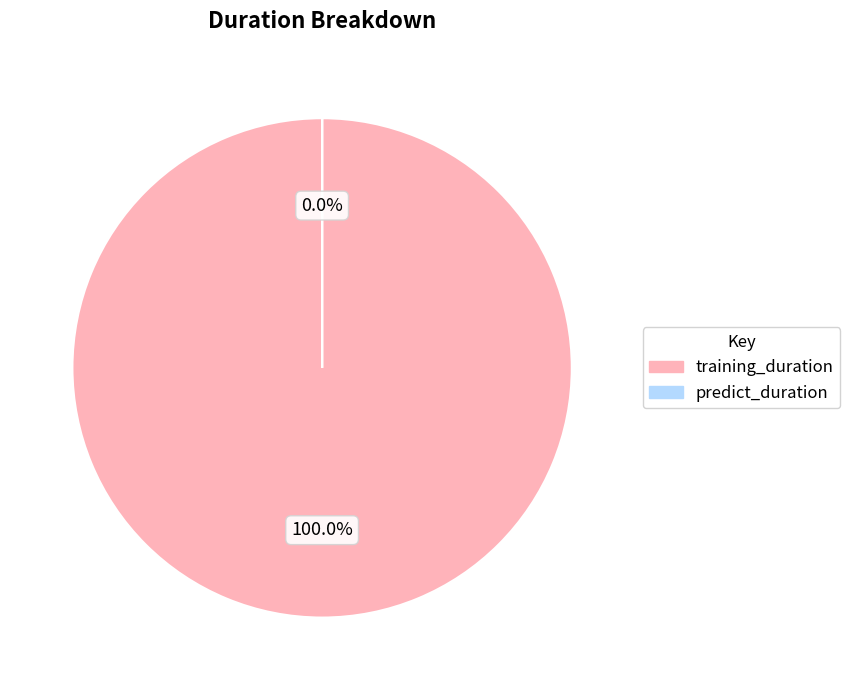

To the nearest percent, what portion does training_duration represent?

100%